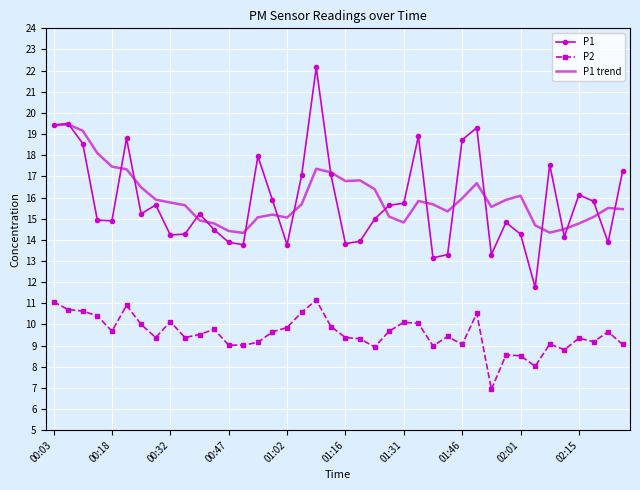

List the series in order of their peak value, highest first.

P1, P1 trend, P2